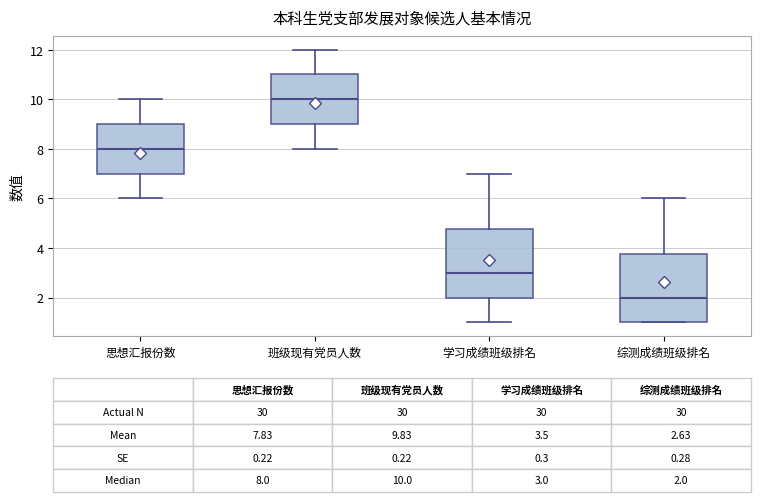

Which box has the highest median line?

班级现有党员人数